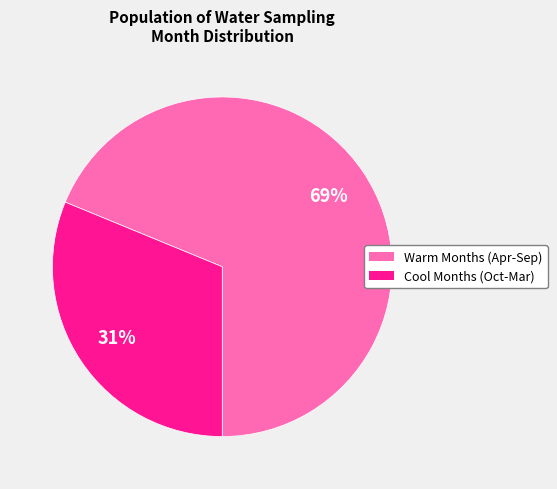

Is there a majority slice in this chart?

Yes